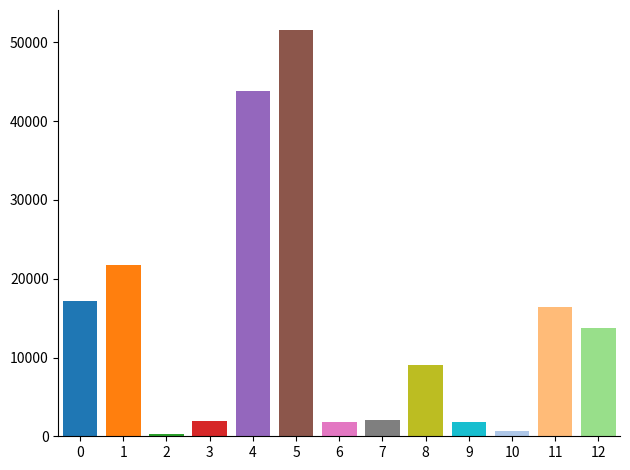

Does the chart contain stacked bars?

No